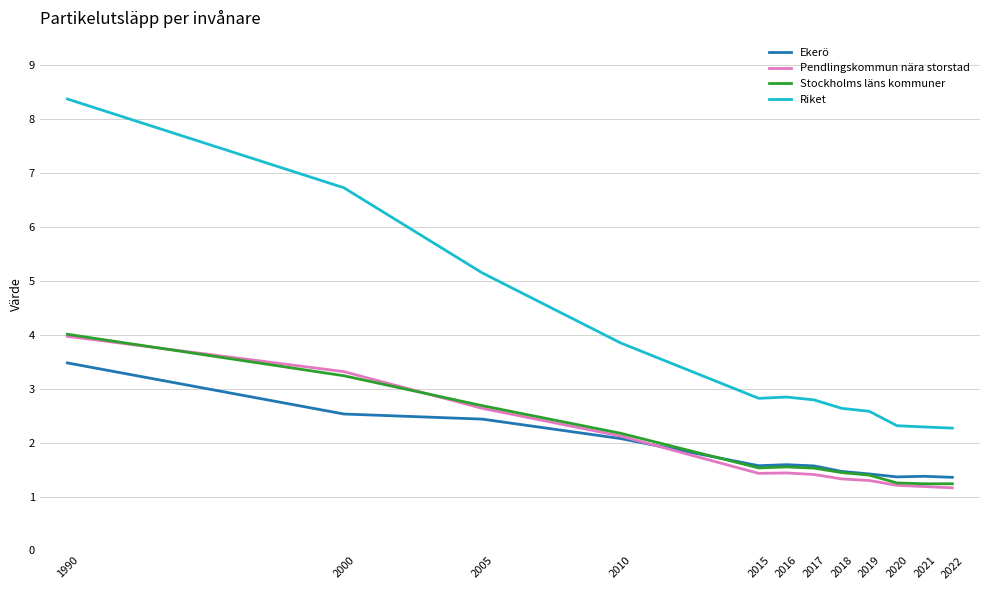

Which series has the largest total across all categories?

Riket